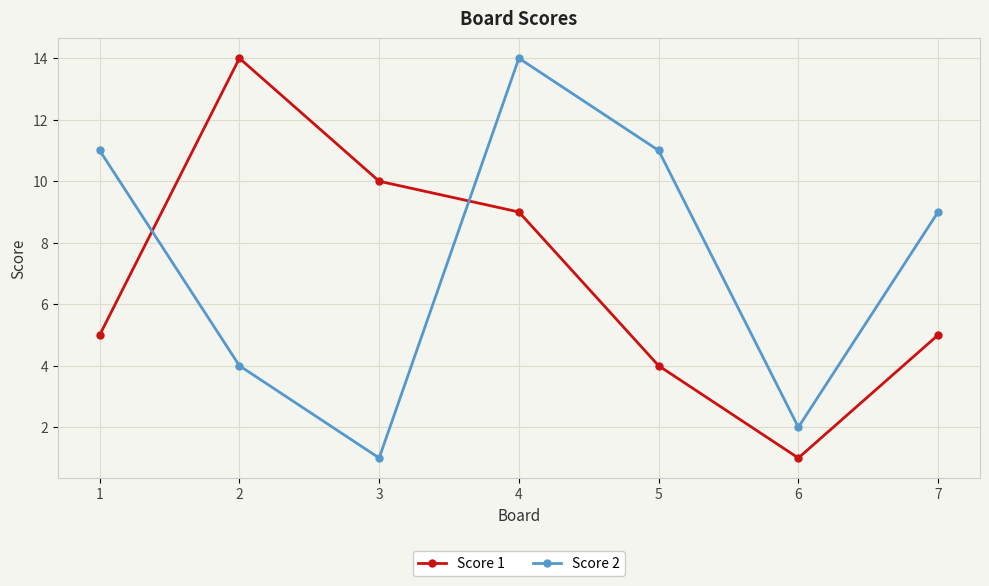

Where do Score 2 and Score 1 first cross each other?

1 and 2